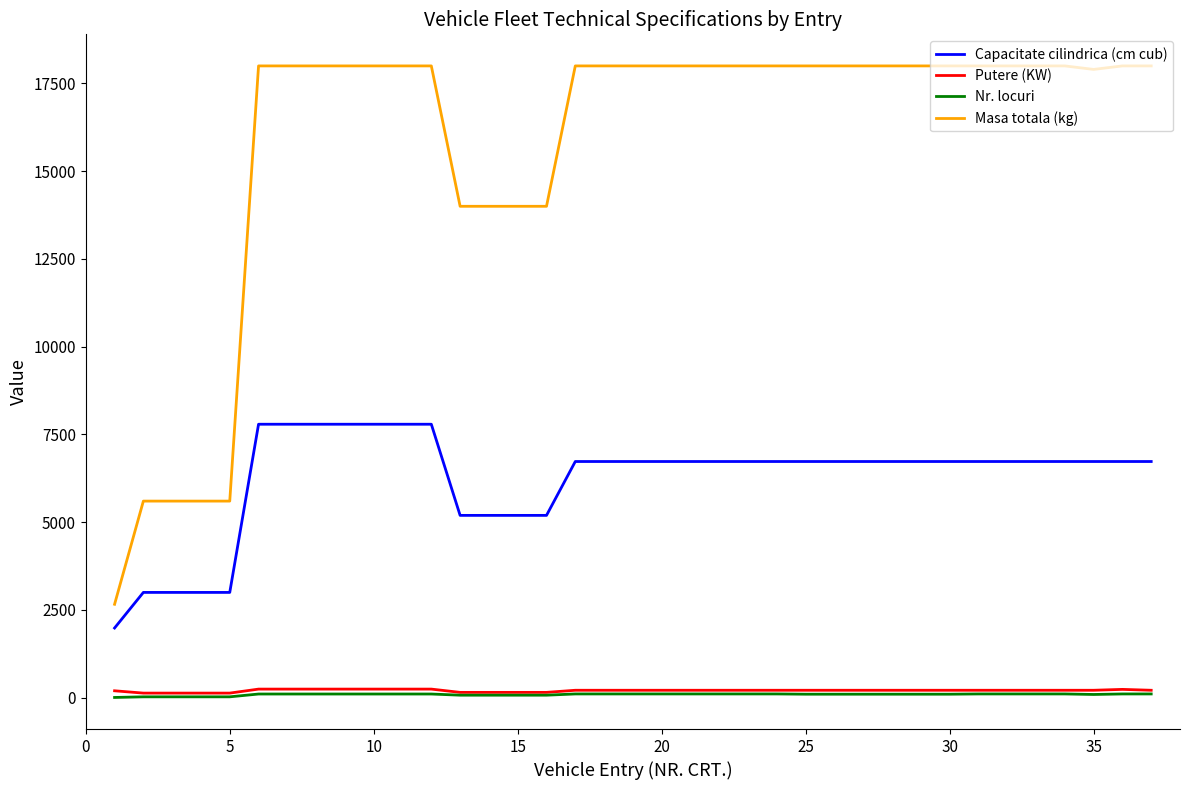

How many categories are shown in the chart?

37